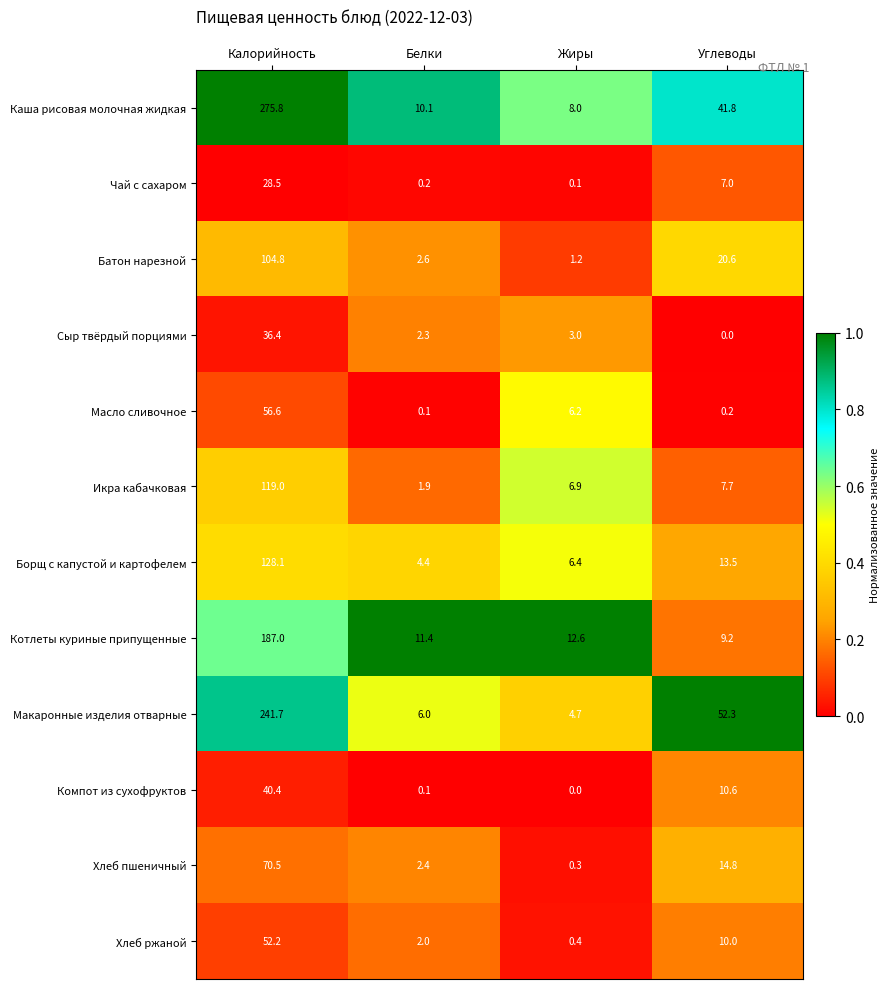

What is the sum of the Сыр твёрдый порциями values at Жиры and Углеводы?

3.0